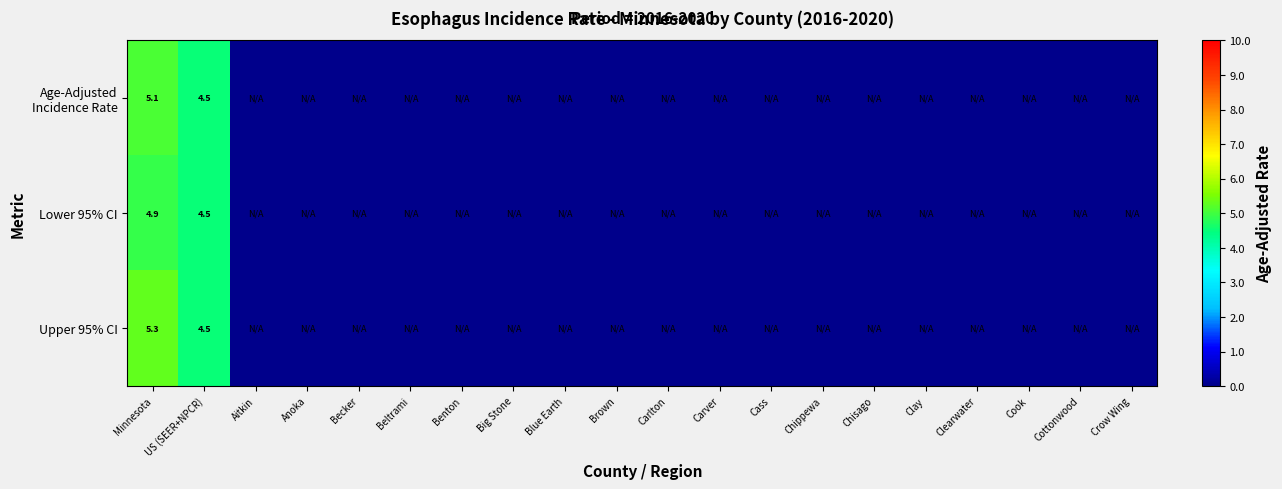

Which series has the widest spread of values?

Upper 95% CI